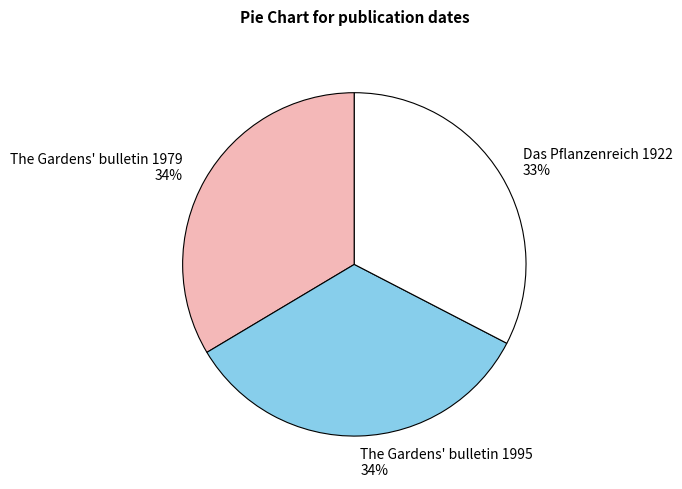

Is the sum of Das Pflanzenreich 1922 and The Gardens' bulletin 1979 greater than half?

Yes